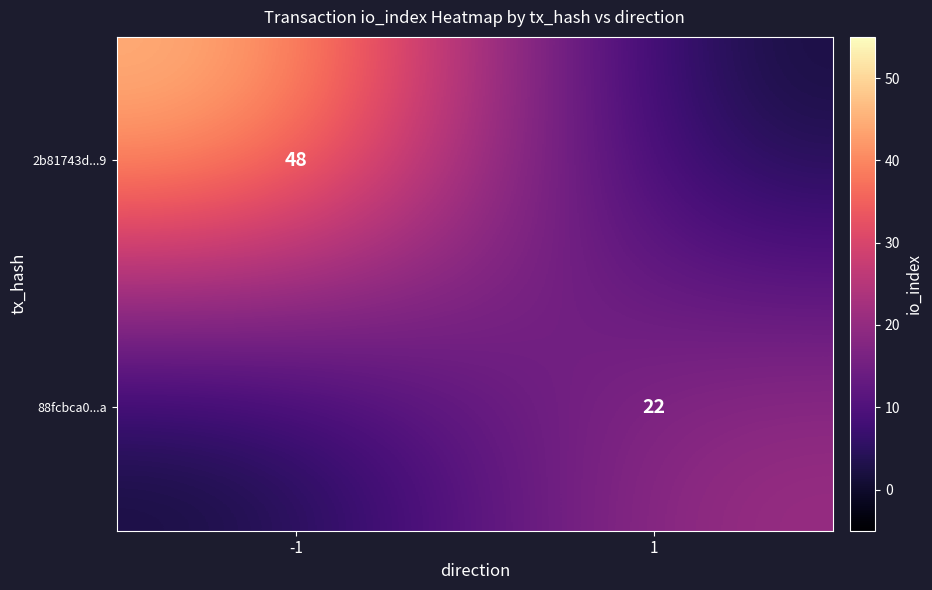

What is the spread (max minus min) of values at -1?

48